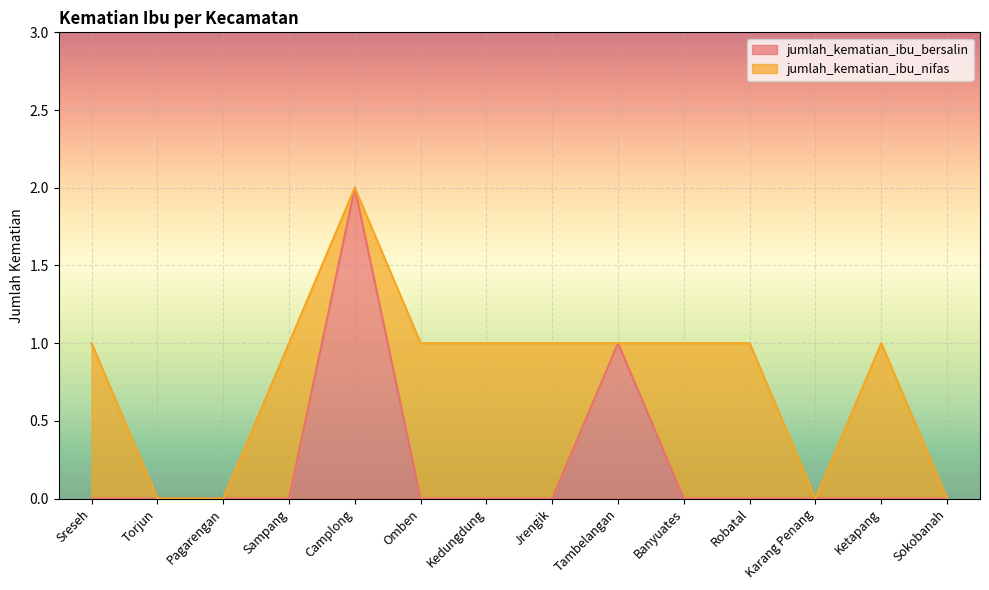

At which category does the data reach its first local peak?

Camplong